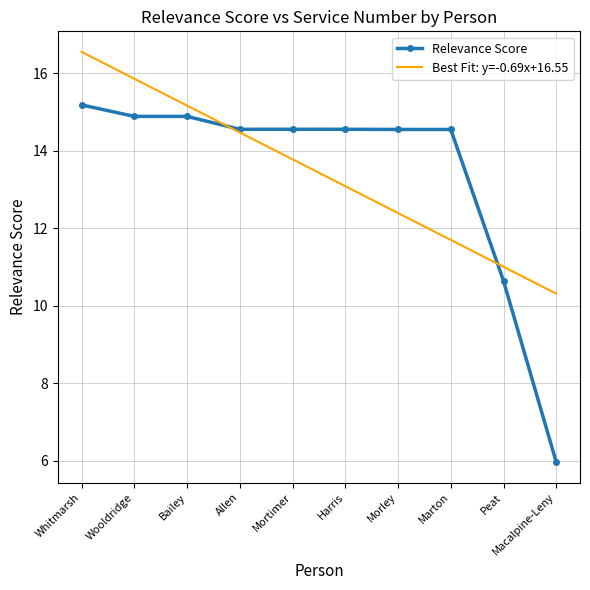

What position from the left is Bailey?

3